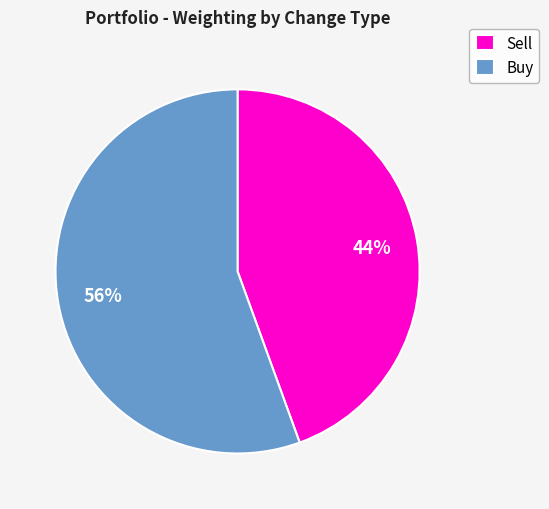

What is the largest slice in the pie chart?

Buy